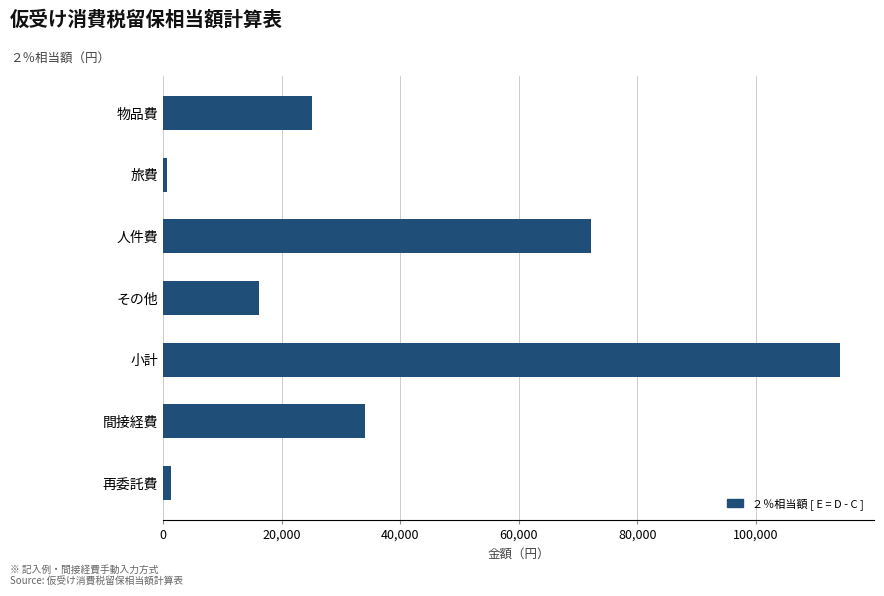

Reading top to bottom, list all the values displayed in this chart.

物品費=25152	旅費=704	人件費=72154	その他=16220	小計=114230	間接経費=34047	再委託費=1268